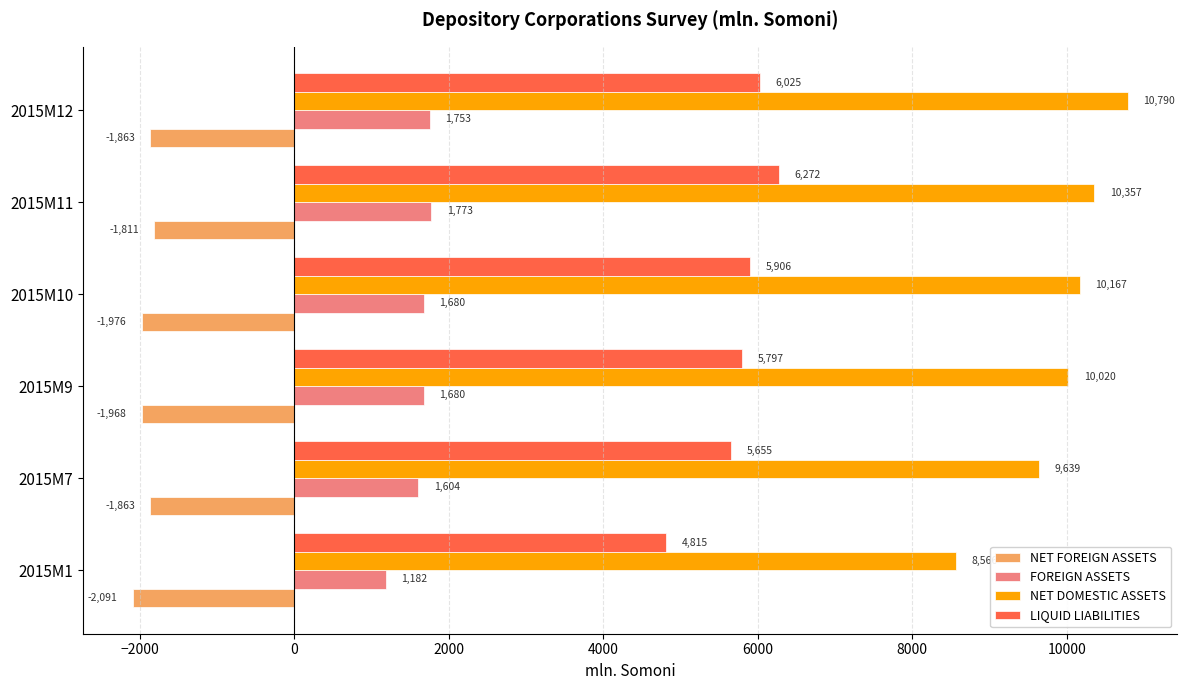

Which series has the widest spread of values?

NET DOMESTIC ASSETS